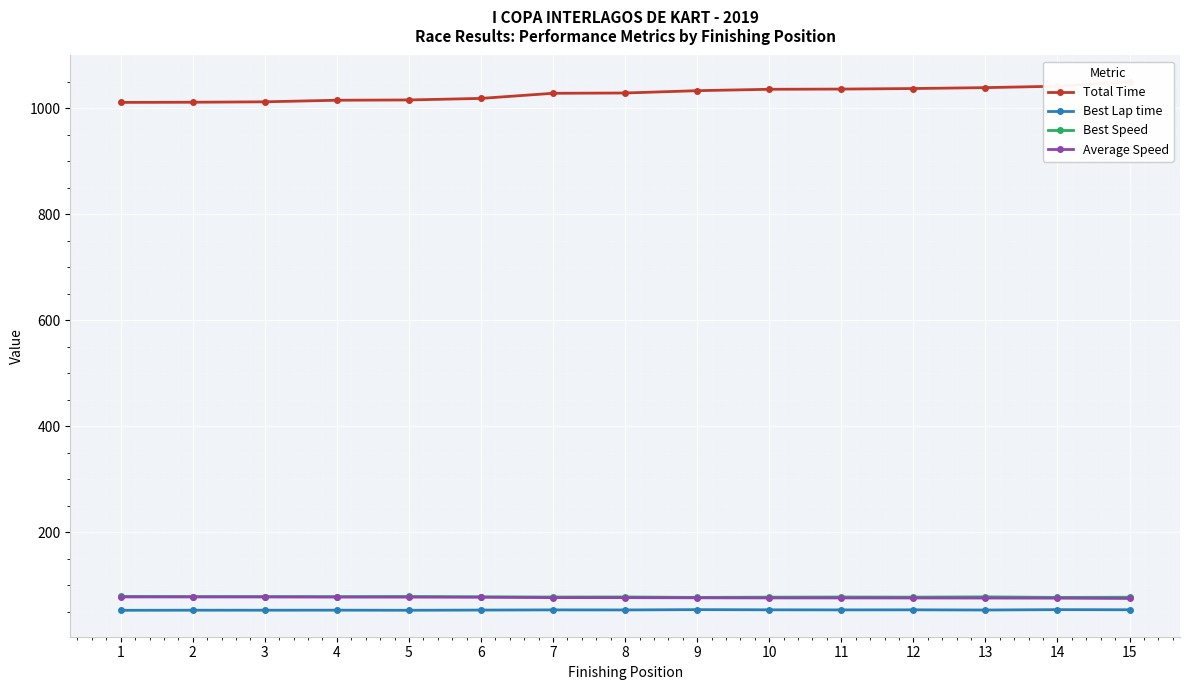

What are all the series names shown in the legend?

Total Time, Best Lap time, Best Speed, Average Speed